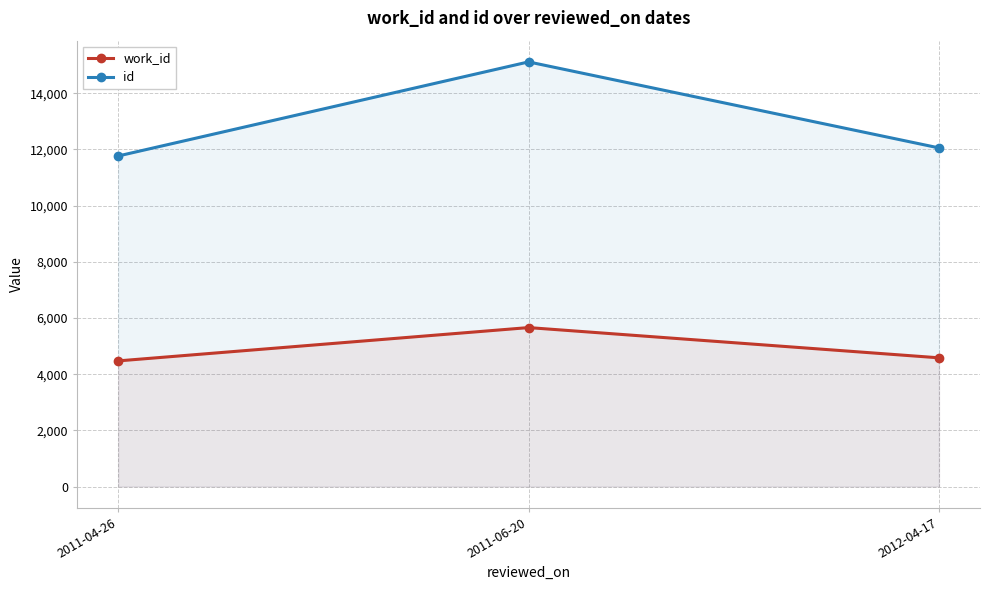

The work_id series shows 7362 at 2012-04-17. True or false?

False